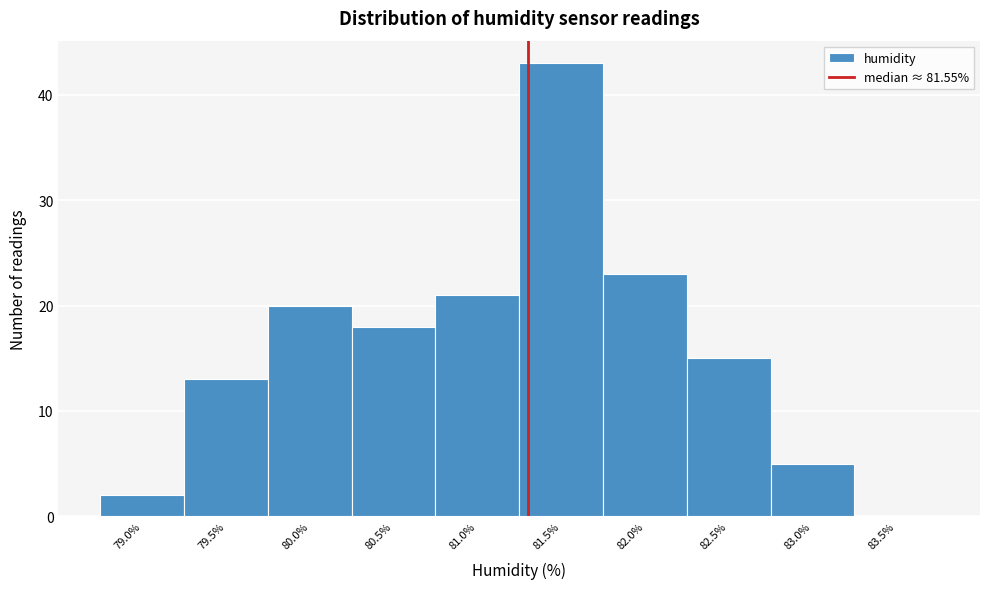

Reading right to left, list all the values displayed in this chart.

83.5%=0	83.0%=5	82.5%=15	82.0%=23	81.5%=43	81.0%=21	80.5%=18	80.0%=20	79.5%=13	79.0%=2